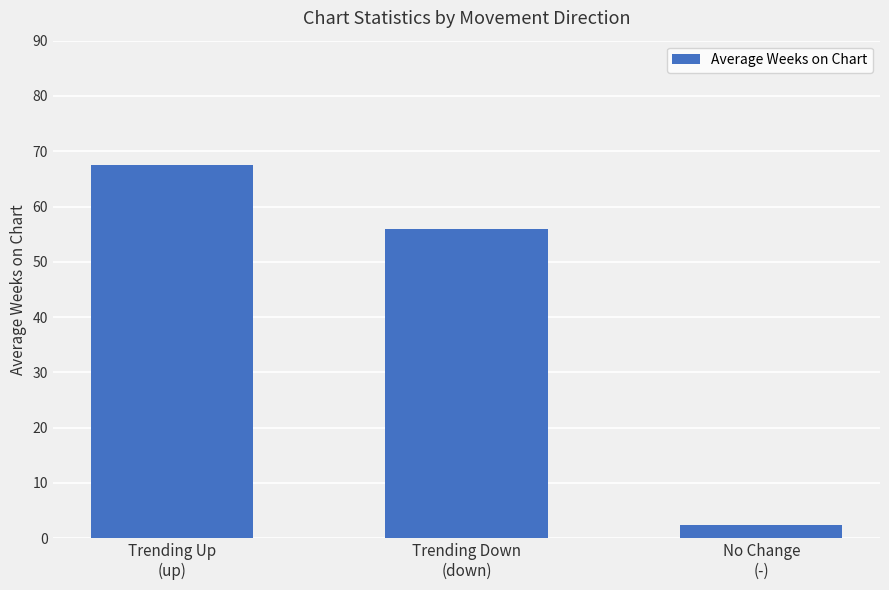

What is the value of the 2nd bar from the left?

56.0